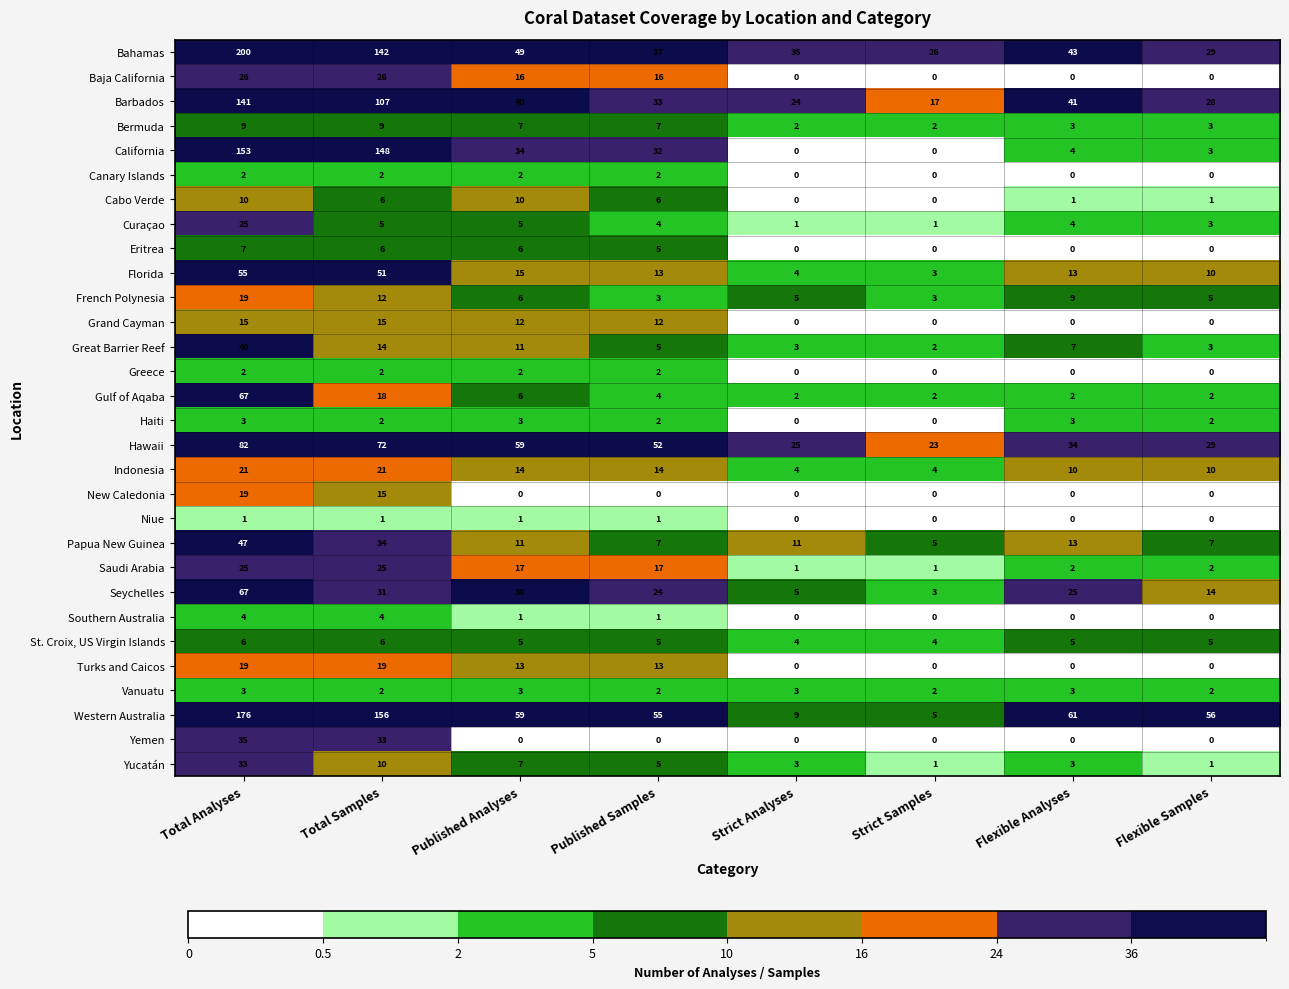

True or false: Seychelles has a value of 16 at Flexible Analyses.

False